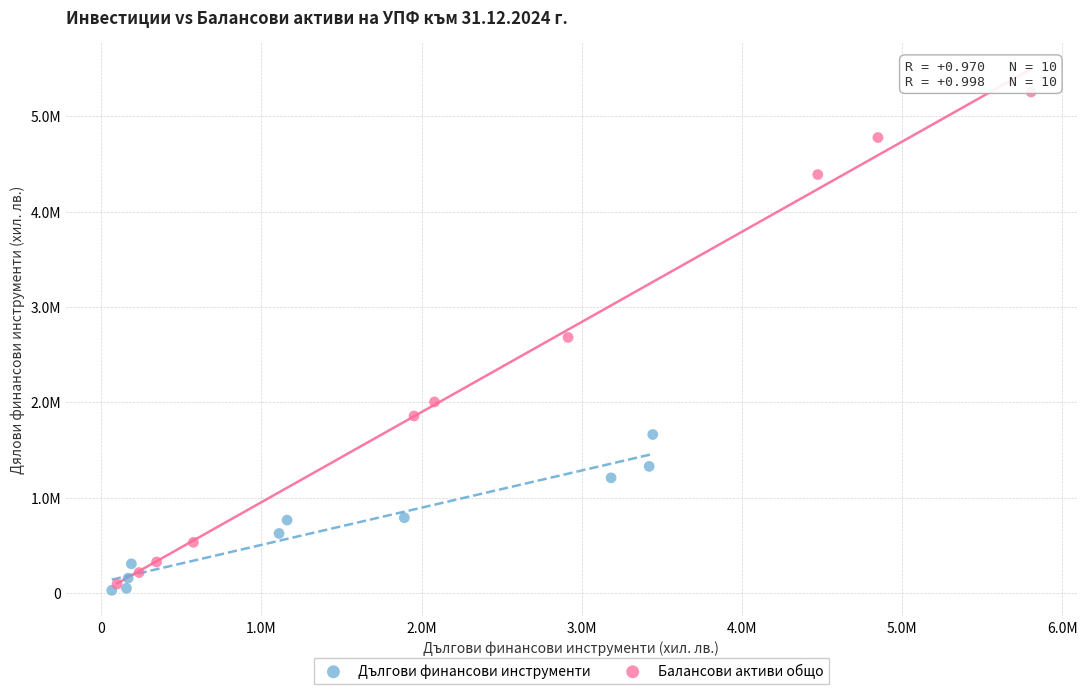

Which series has the largest Y range (max minus min)?

Балансови активи общо